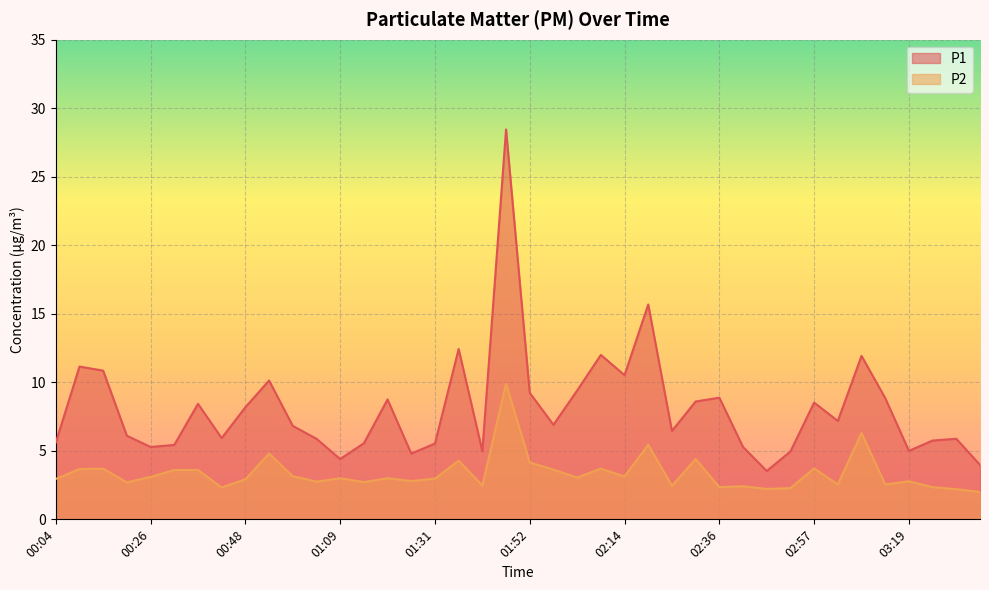

Reading left to right, extract all data points from this chart.

P1: 5.6	11.2	10.8	6.1	5.3	5.4	8.4	5.9	8.2	10.1	6.8	5.9	4.4	5.5	8.8	4.8	5.5	12.4	5.0	28.4	9.2	6.9	9.4	12.0	10.5	15.7	6.5	8.6	8.9	5.3	3.5	5.0	8.5	7.2	11.9	8.8	5.0	5.8	5.9	4.0
P2: 3.0	3.7	3.7	2.7	3.1	3.6	3.6	2.3	2.9	4.8	3.1	2.8	3.0	2.7	3.0	2.8	3.0	4.3	2.5	9.9	4.2	3.6	3.0	3.7	3.1	5.5	2.5	4.4	2.4	2.4	2.2	2.3	3.7	2.5	6.3	2.5	2.8	2.4	2.2	2.0